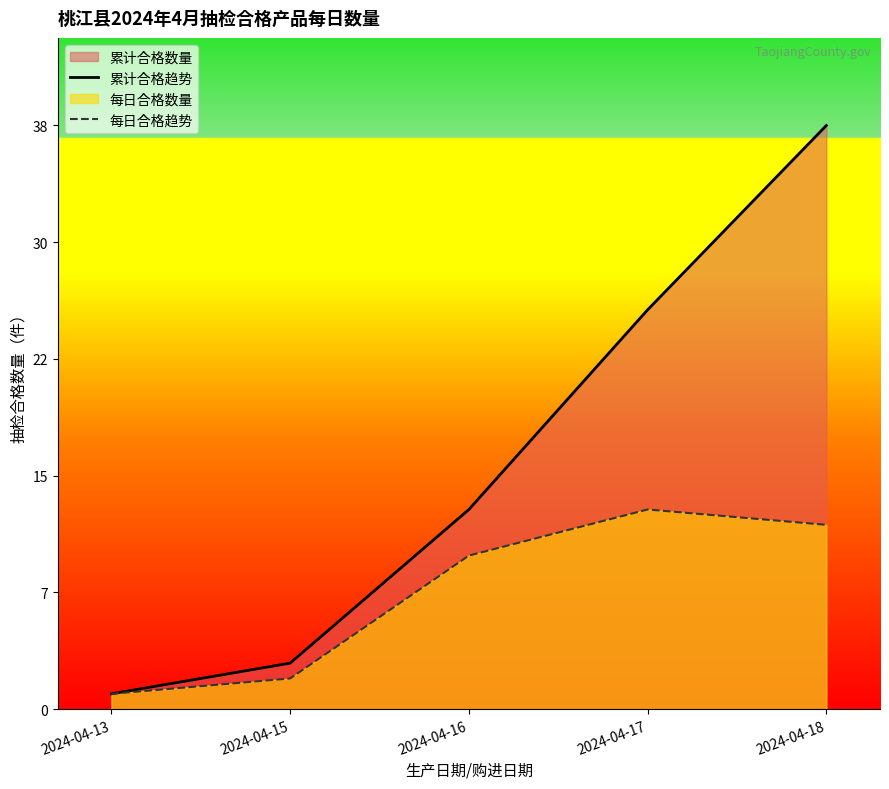

At how many categories does at least one series exceed 31?

1